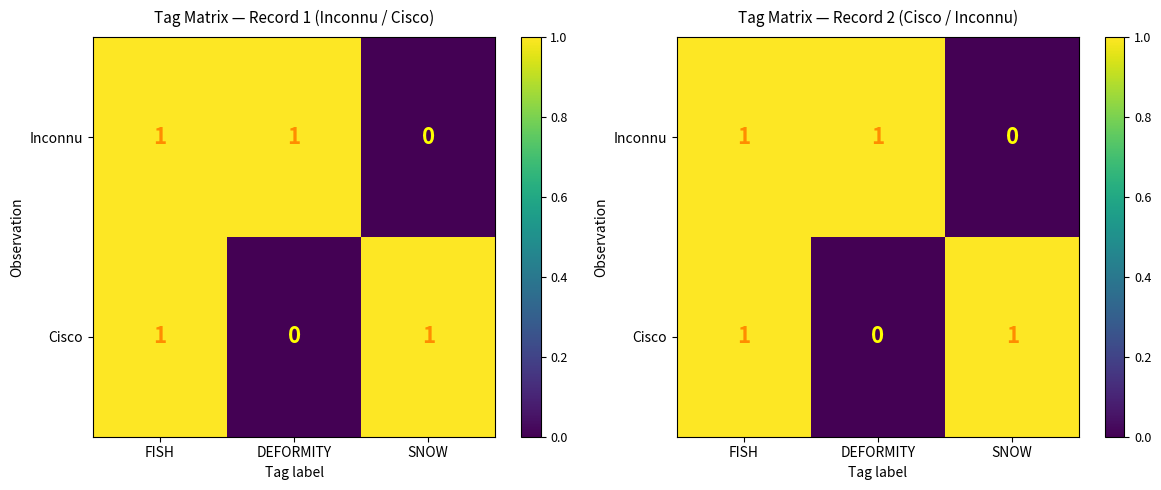

At how many categories does at least one series exceed 0?

3